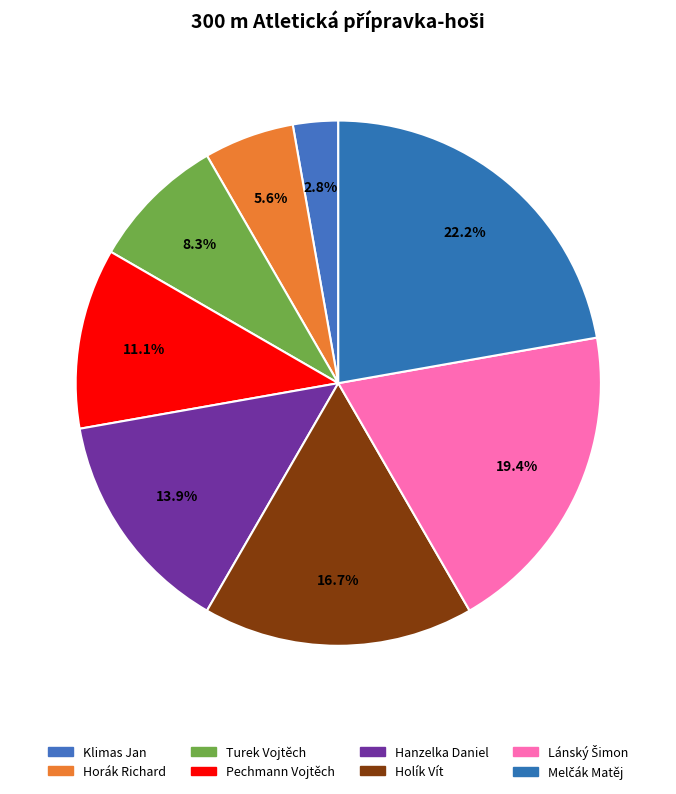

To the nearest percent, what percentage of the pie is Holík Vít?

17%